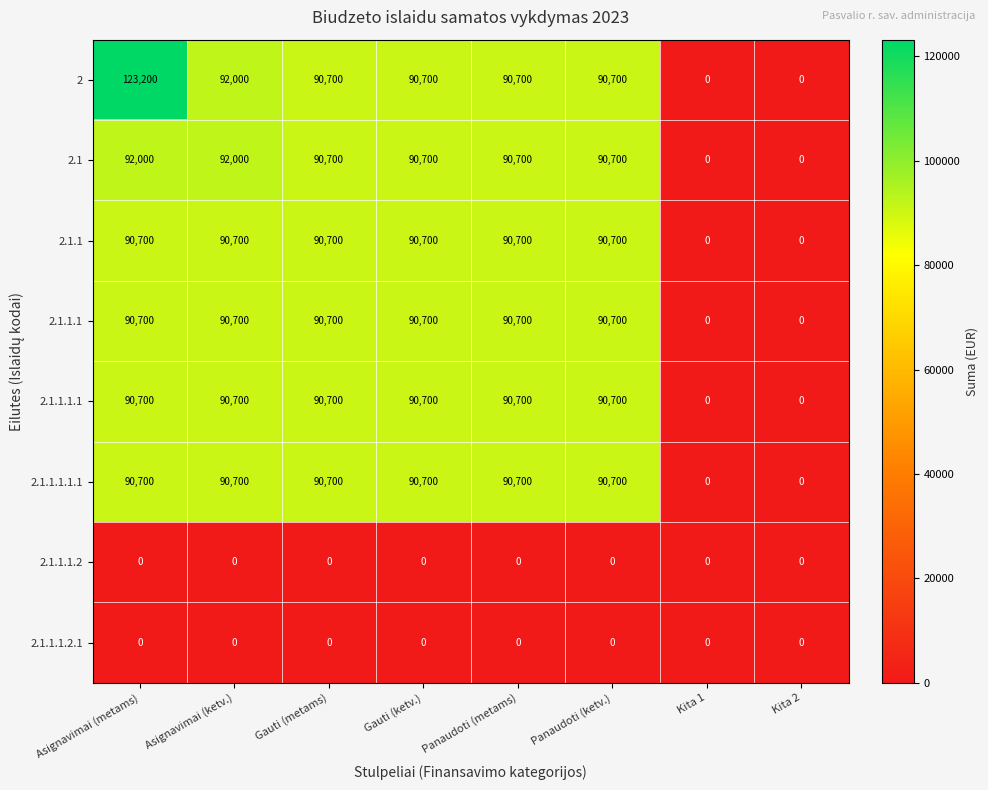

What is the difference between the highest and lowest values at Gauti (ketv.)?

90700